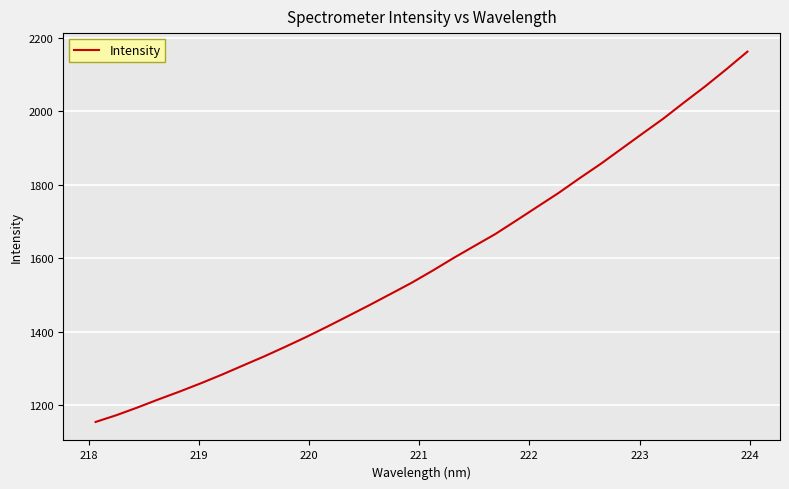

What is the maximum value shown in the chart?

2162.0